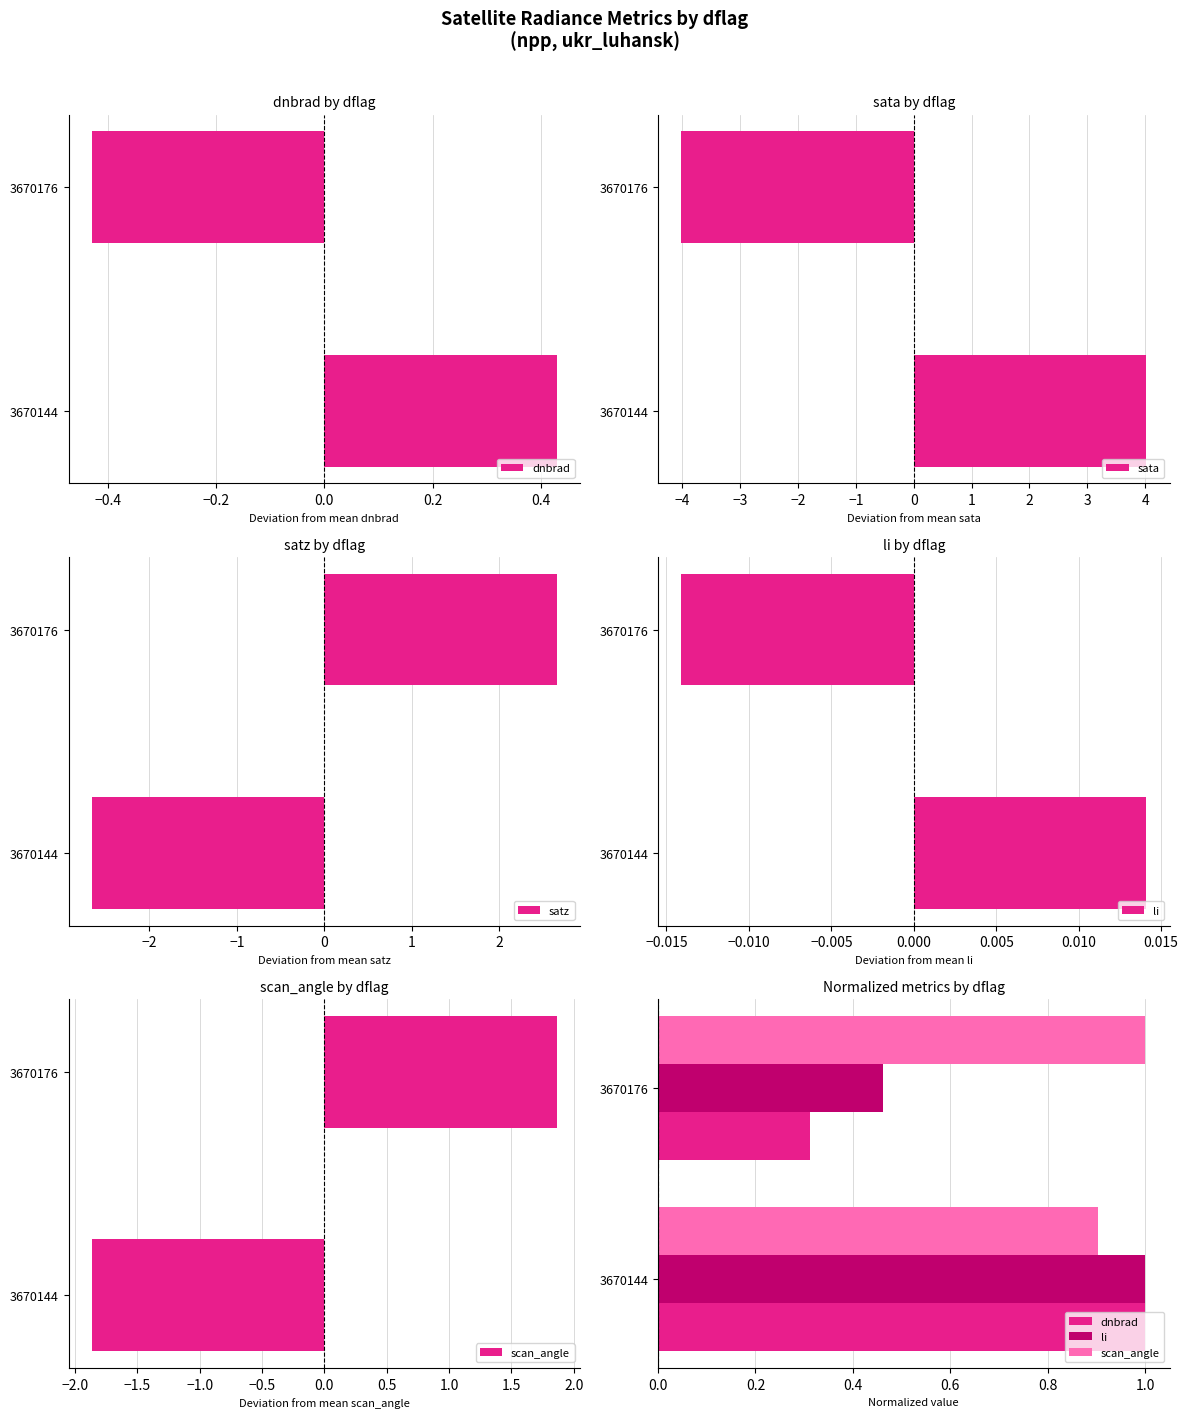

Is it true that sata equals -4.0 at 3670176?

True